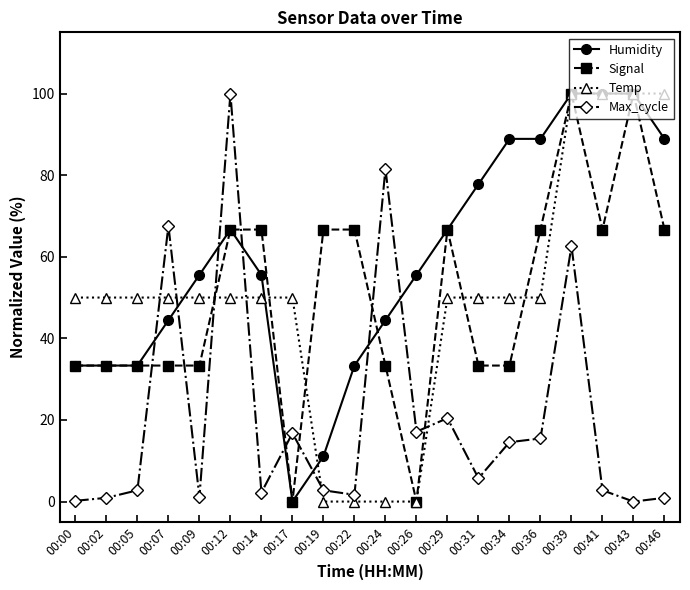

Read the Signal value at 00:22.

66.7